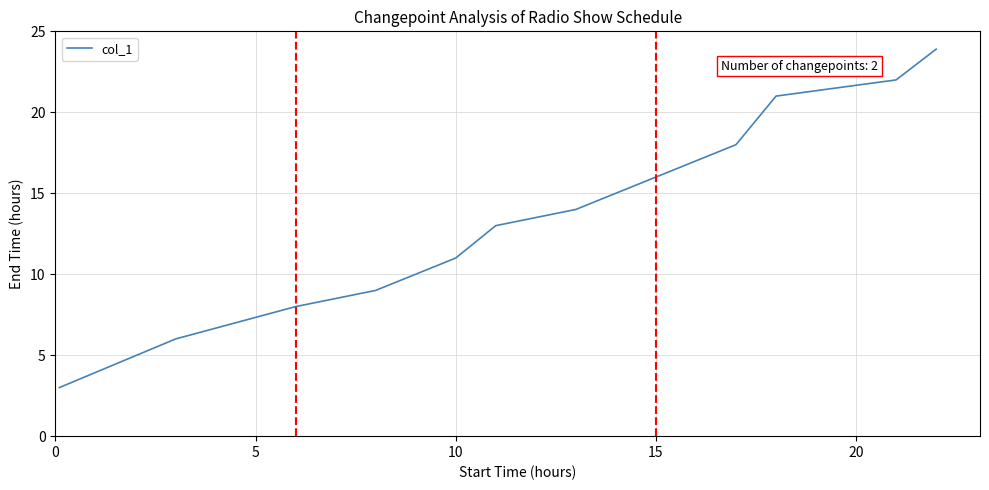

What is the difference between the maximum and minimum values?

20.9